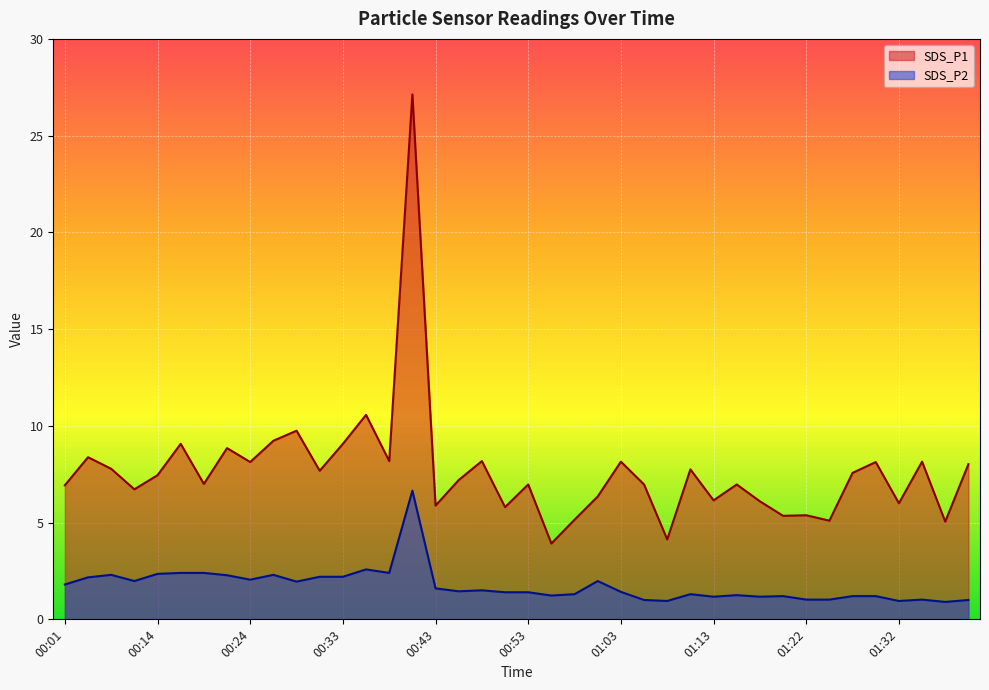

Is the value of SDS_P1 at 00:41 greater than the value of SDS_P2 at 00:08?

Yes